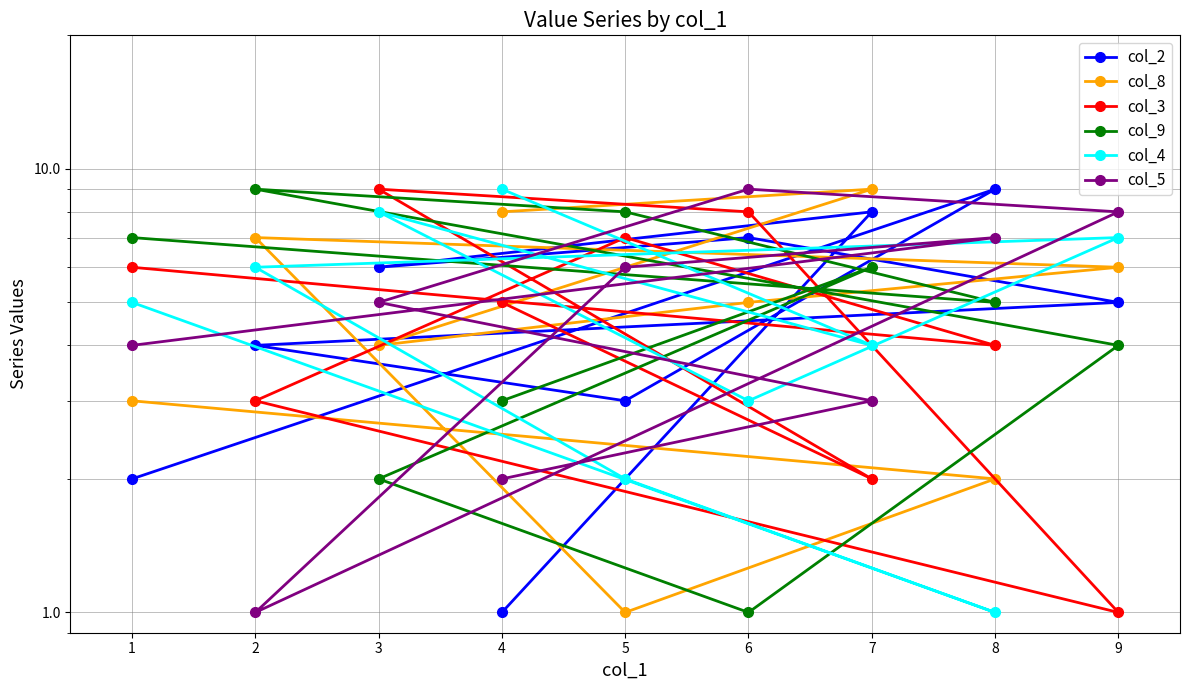

Count the number of data series in this chart.

6